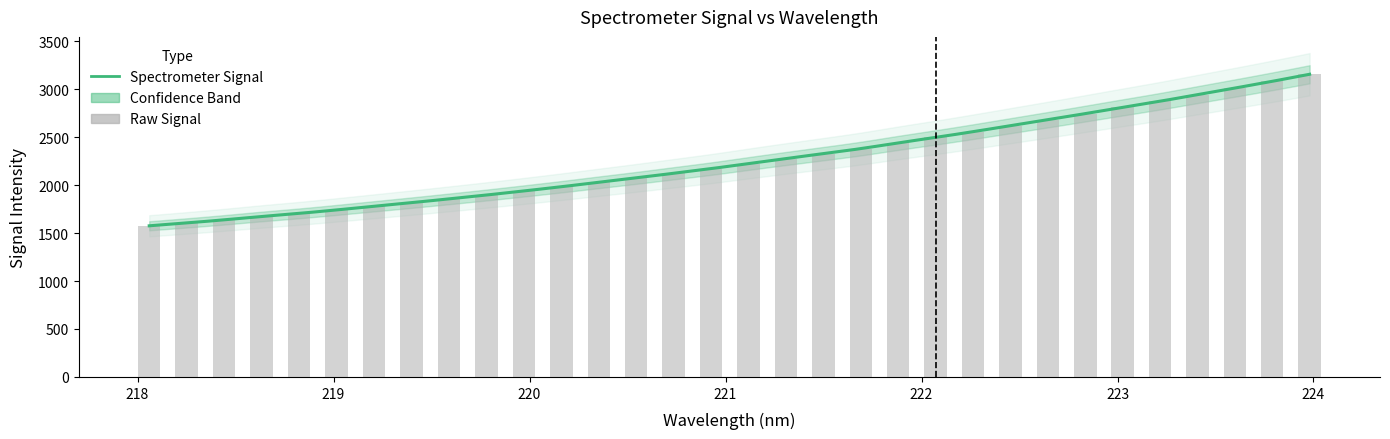

Where is the data nearest to the value 2366?

221.6902